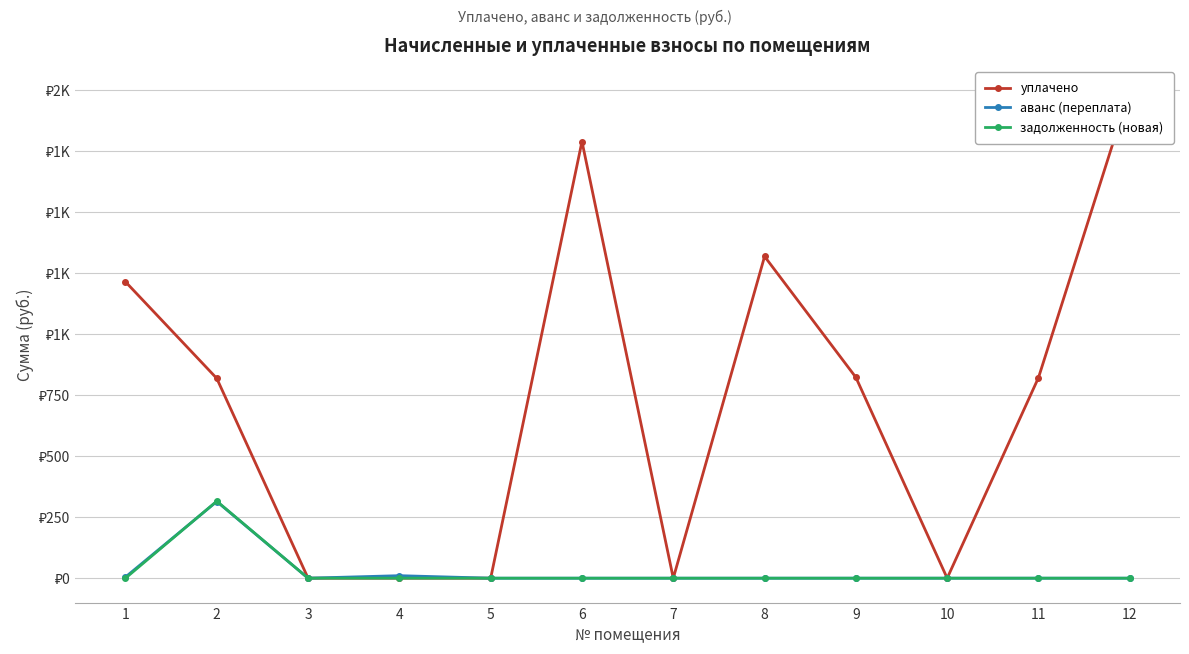

What is the average value of the аванс (переплата) series?

27.4